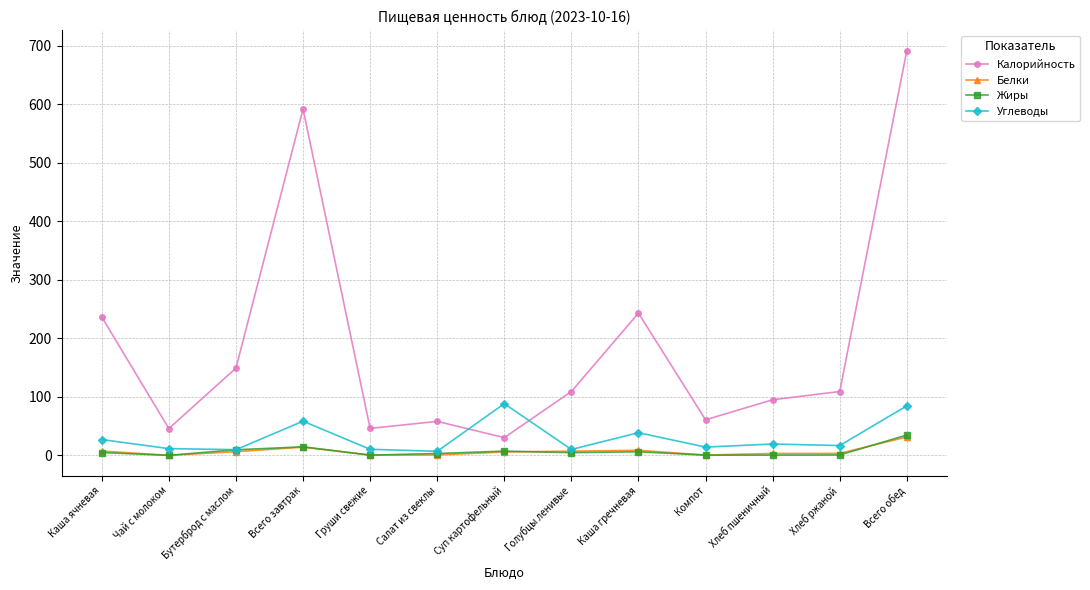

What is the difference between the highest and lowest values at Всего обед?

660.1